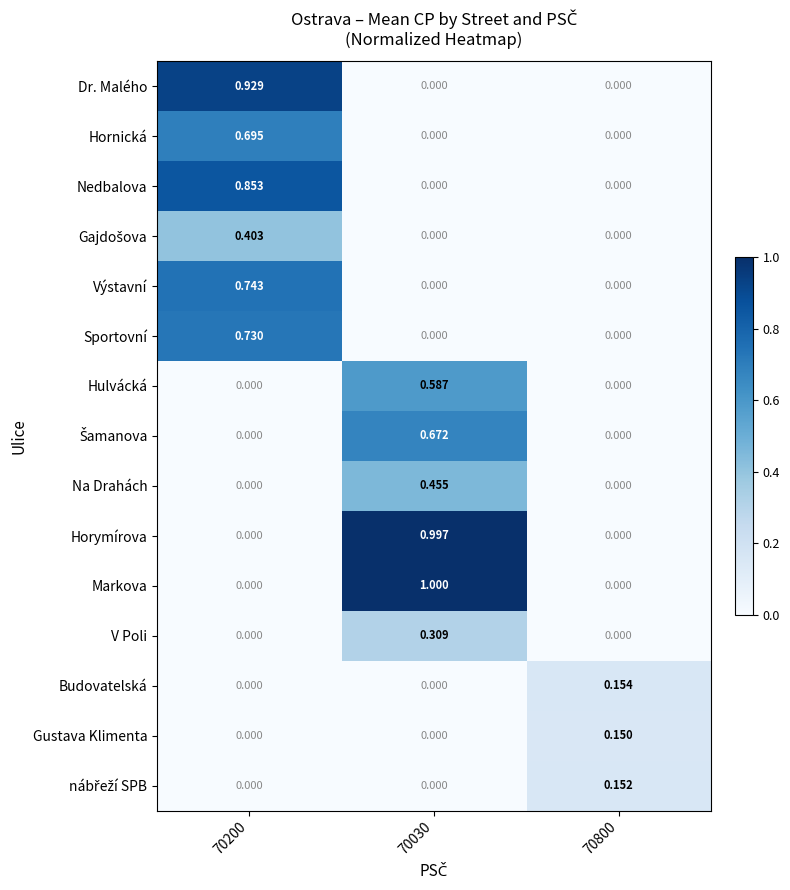

Which series changed the most between 70200 and 70030?

Markova